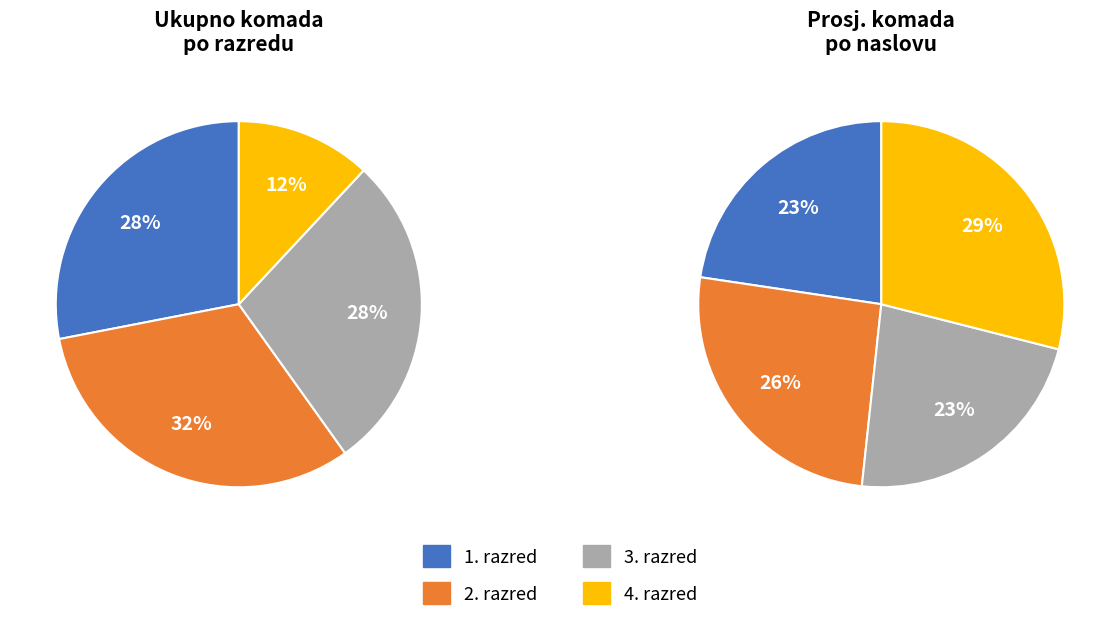

Which series has the widest spread of values?

4. razred